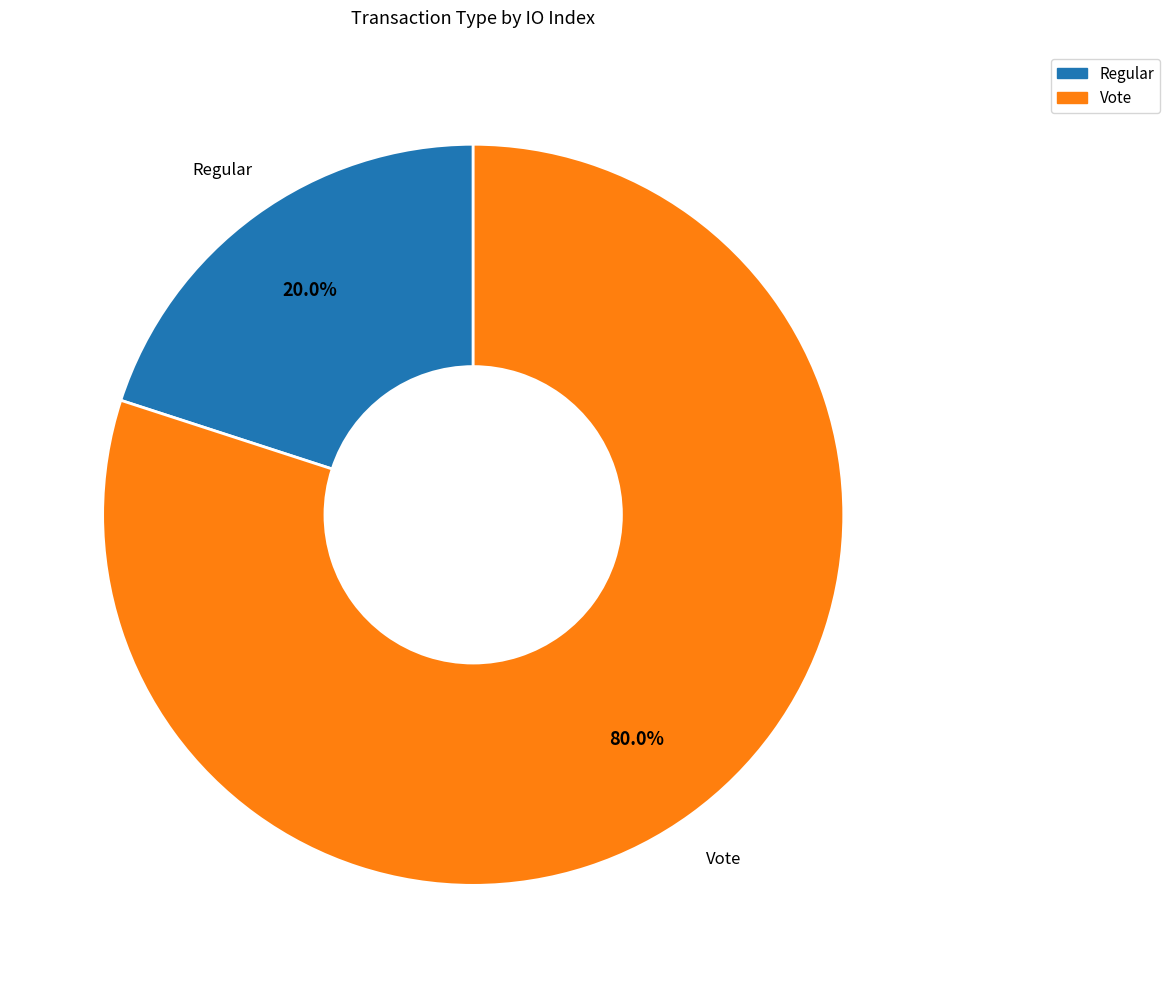

Which category has the biggest portion of the pie?

Vote